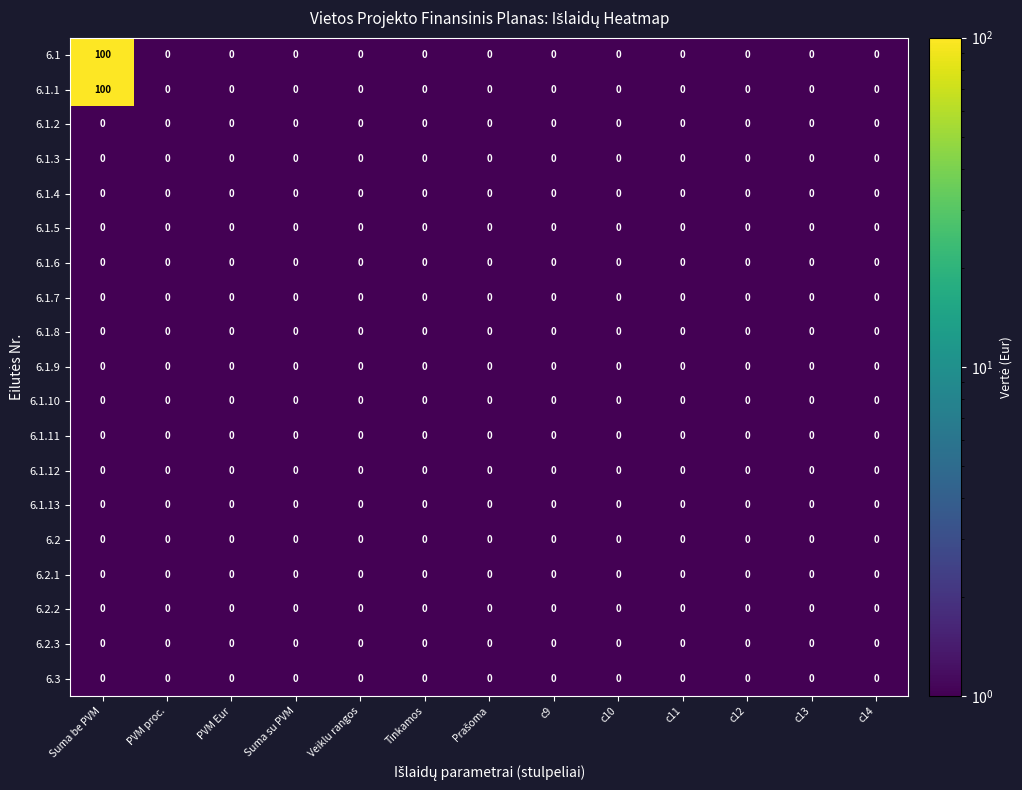

What is the total value across all series at PVM Eur?

0